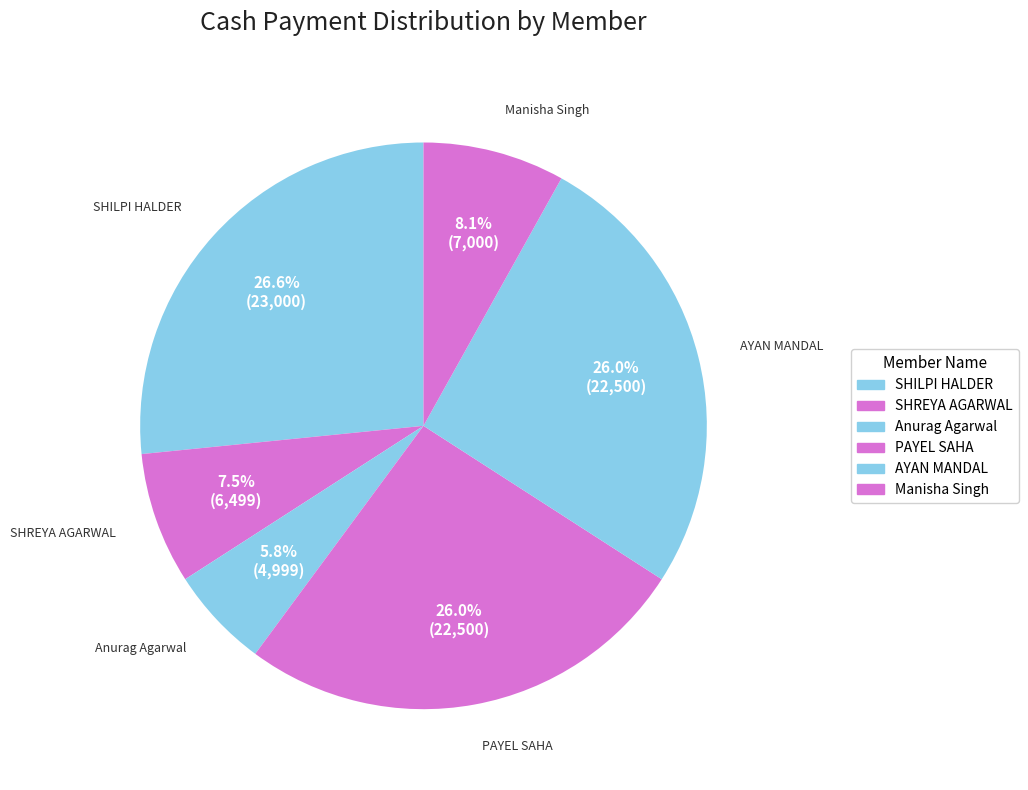

Is there a majority slice in this chart?

No